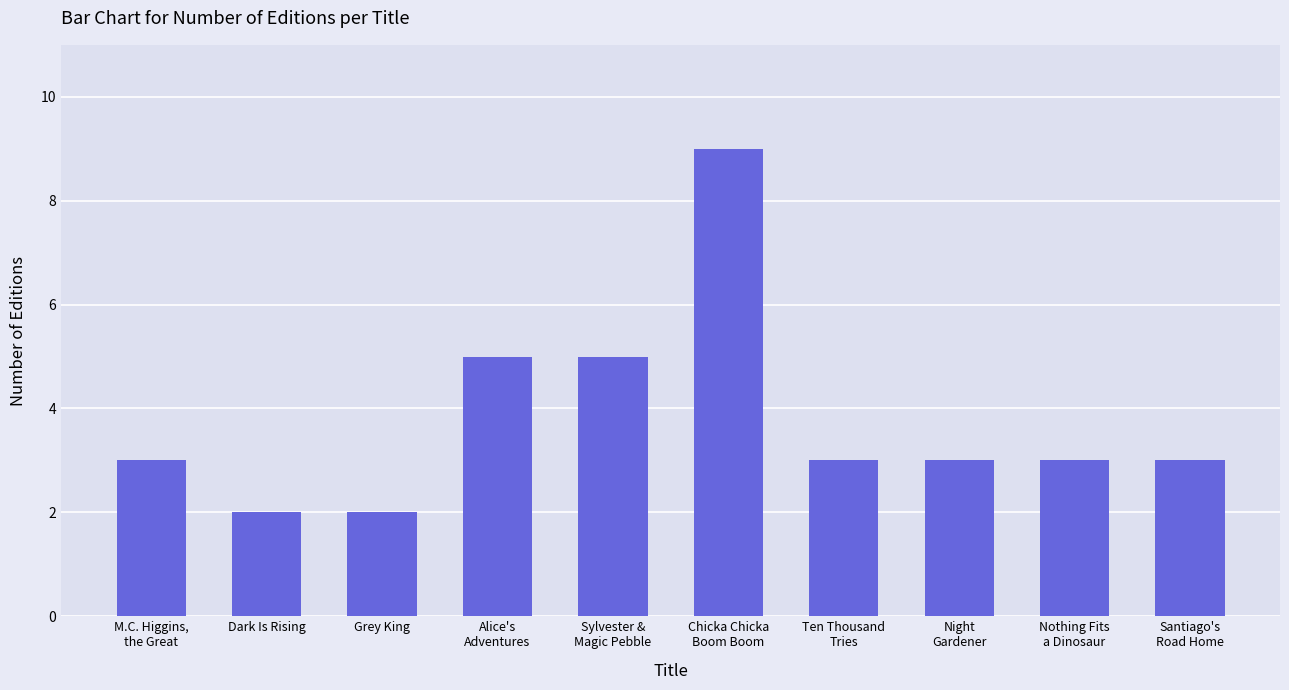

How many categories are shown in the chart?

10